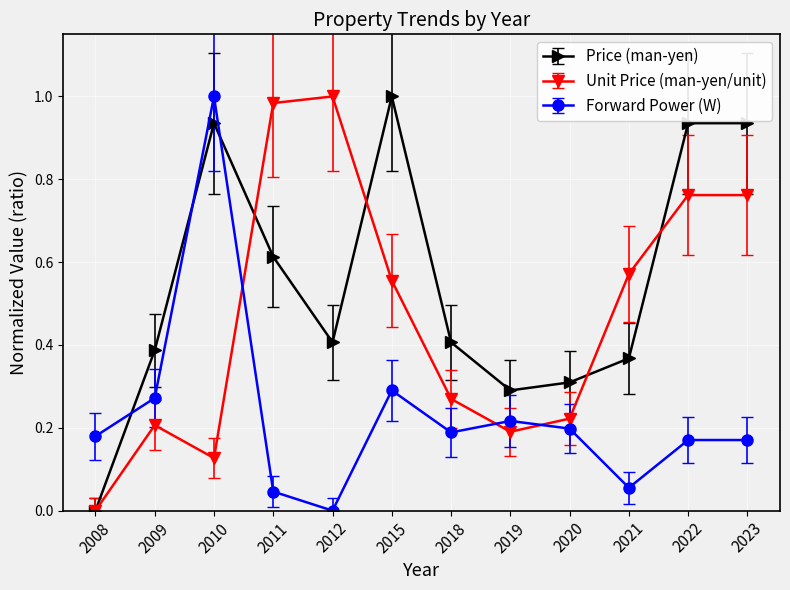

Which category has the lowest value in the Forward Power (W) series?

2012